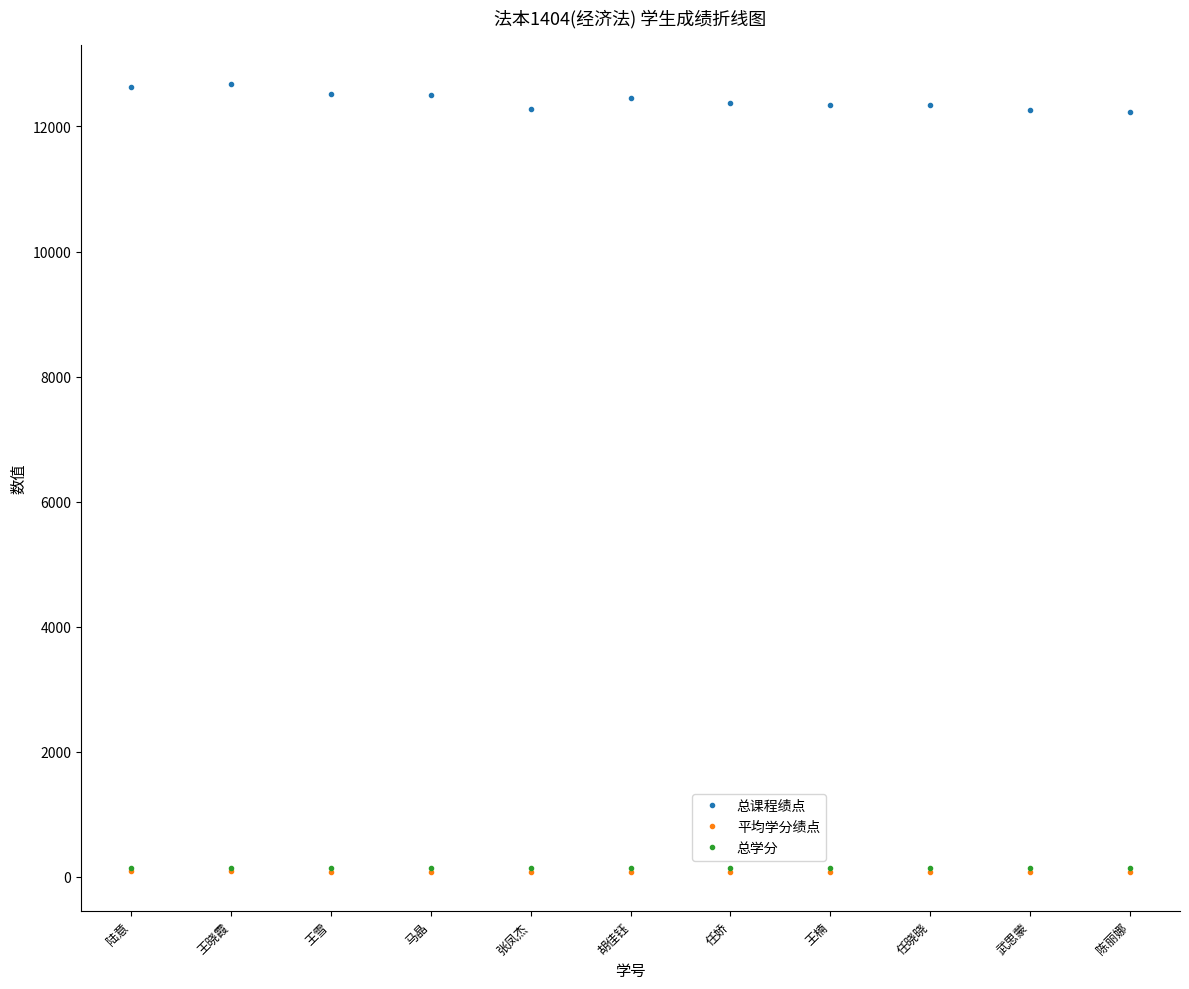

Is the value of 总课程绩点 at 马晶 greater than the value of 平均学分绩点 at 任娇?

Yes